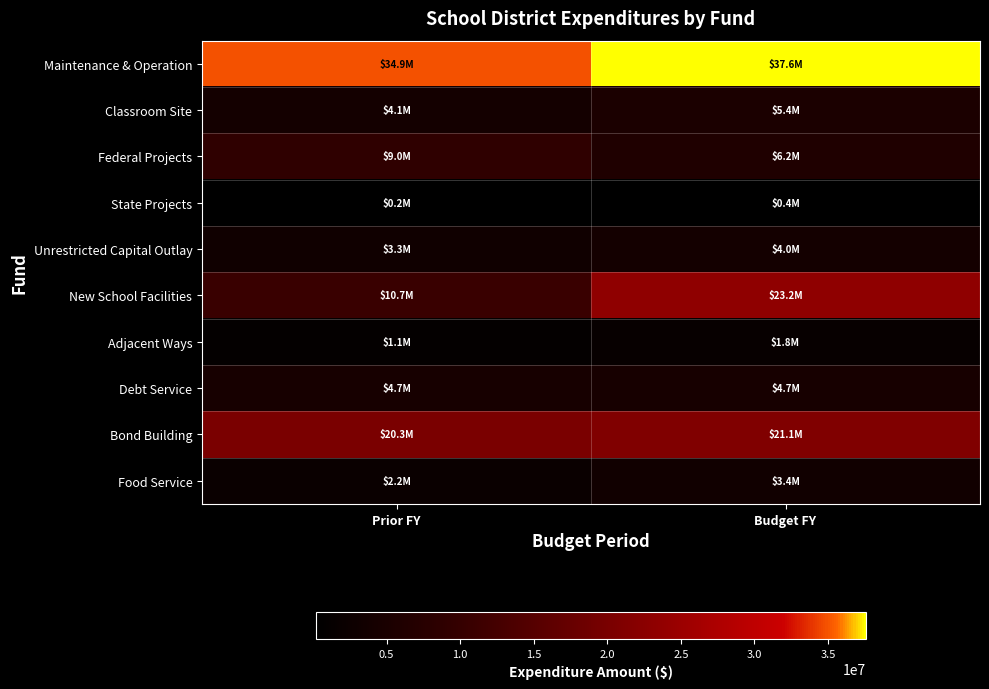

Reading right to left, what are all the values shown in this chart?

Maintenance & Operation: Budget FY=37595317	Prior FY=34936186
Classroom Site: Budget FY=5353374	Prior FY=4085555
Federal Projects: Budget FY=6158627	Prior FY=8959295
State Projects: Budget FY=372164	Prior FY=191860
Unrestricted Capital Outlay: Budget FY=4020061	Prior FY=3262283
New School Facilities: Budget FY=23151005	Prior FY=10727309
Adjacent Ways: Budget FY=1750000	Prior FY=1130800
Debt Service: Budget FY=4720631	Prior FY=4673892
Bond Building: Budget FY=21088302	Prior FY=20277310
Food Service: Budget FY=3419350	Prior FY=2212967